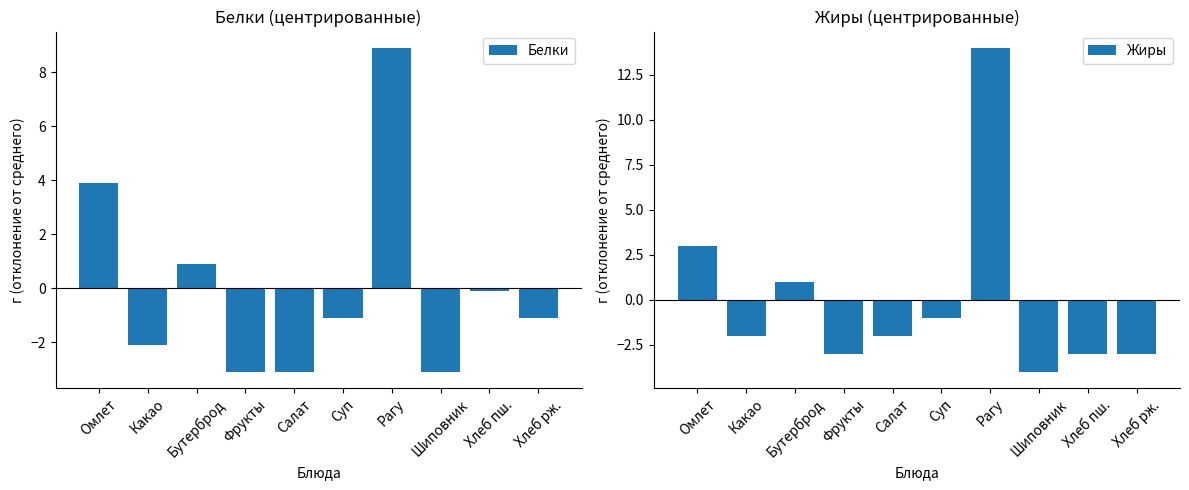

Between Шиповник and Хлеб рж., which is larger?

Хлеб рж.